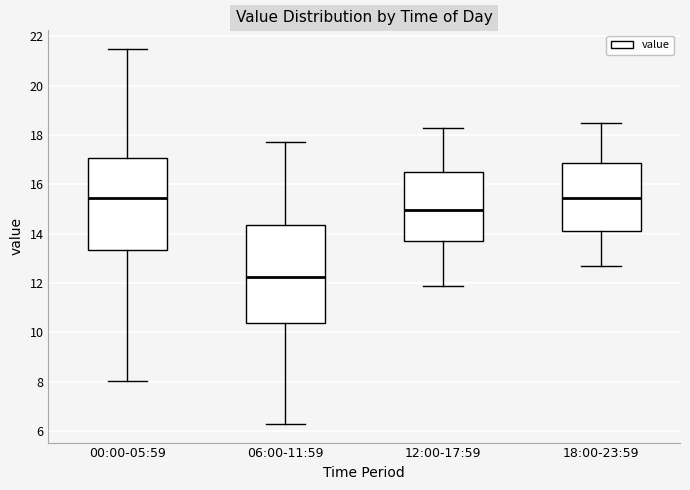

Which box is the tallest, from its lower edge to its upper edge?

06:00-11:59